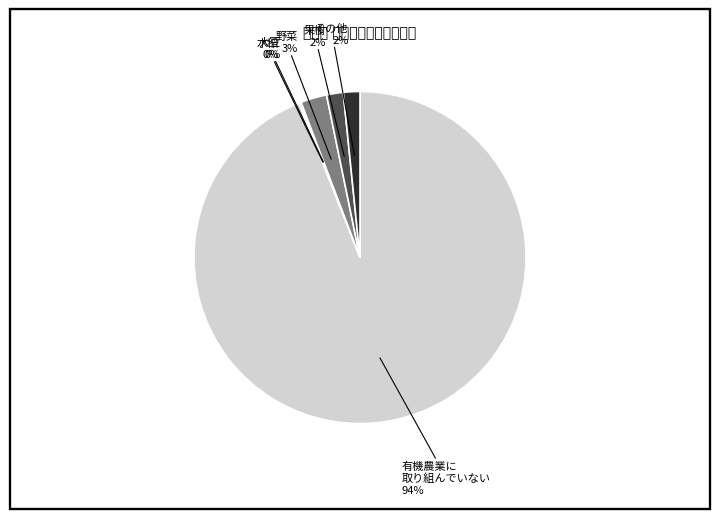

What is the largest slice in the pie chart?

有機農業に 取り組んでいない